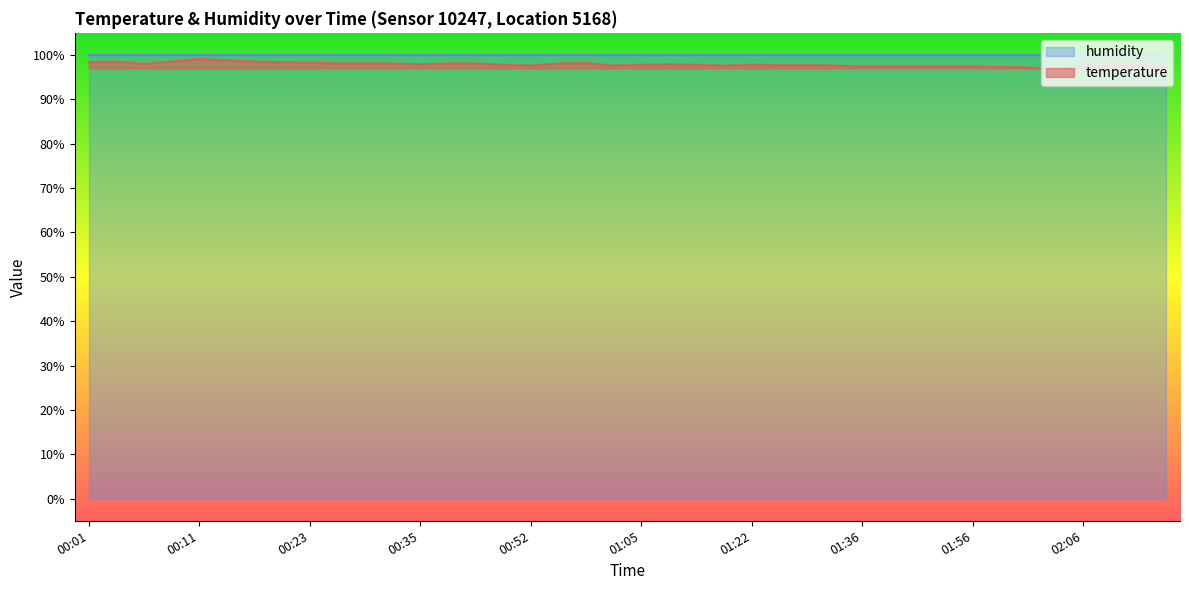

Where is the first local minimum?

00:06